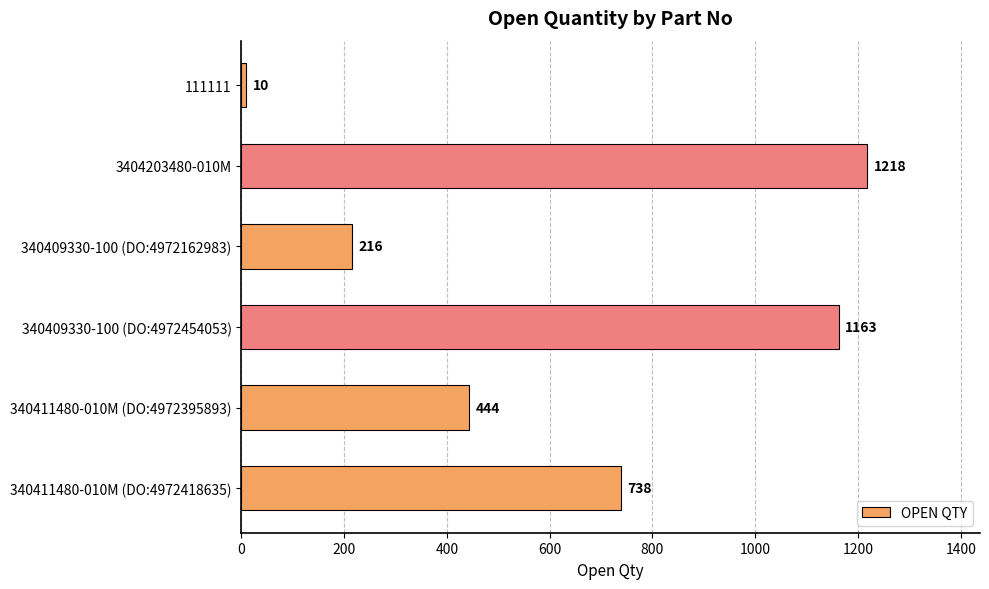

Approximately how many times larger is the value at 3404203480-010M compared to 111111?

121.8